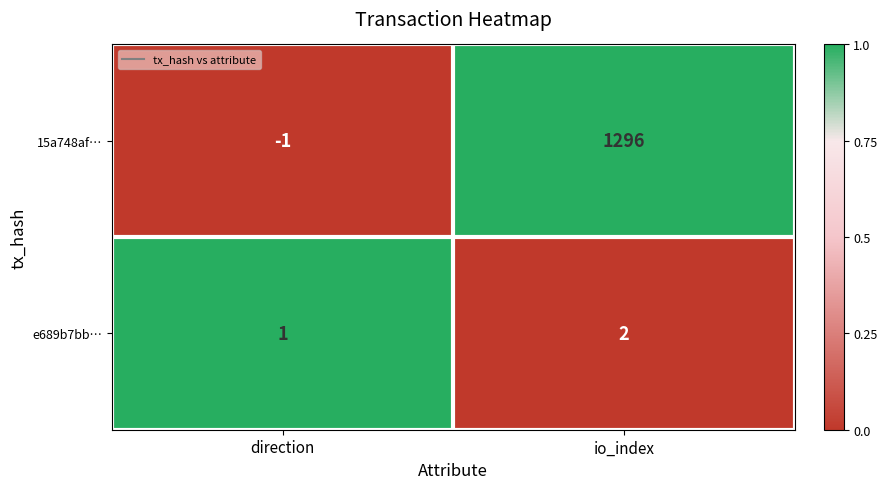

At which category is the sum across all series the highest?

io_index